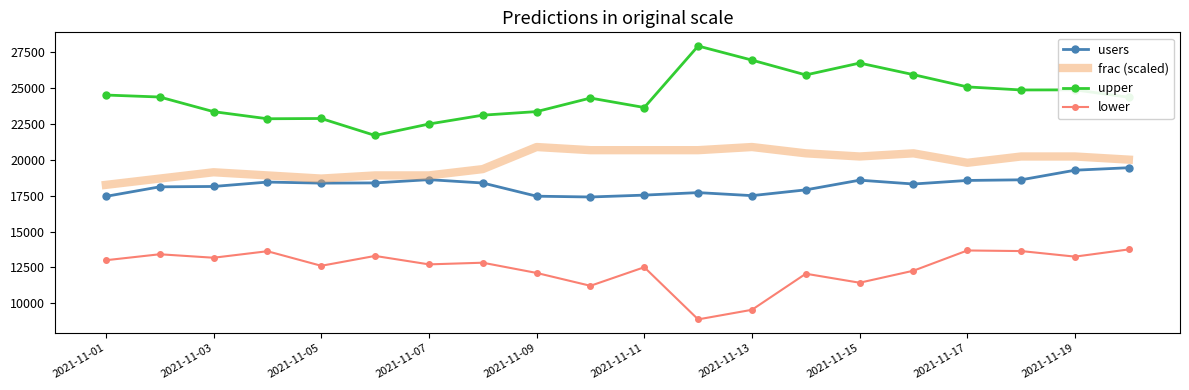

True or false: upper and users intersect in this chart.

False